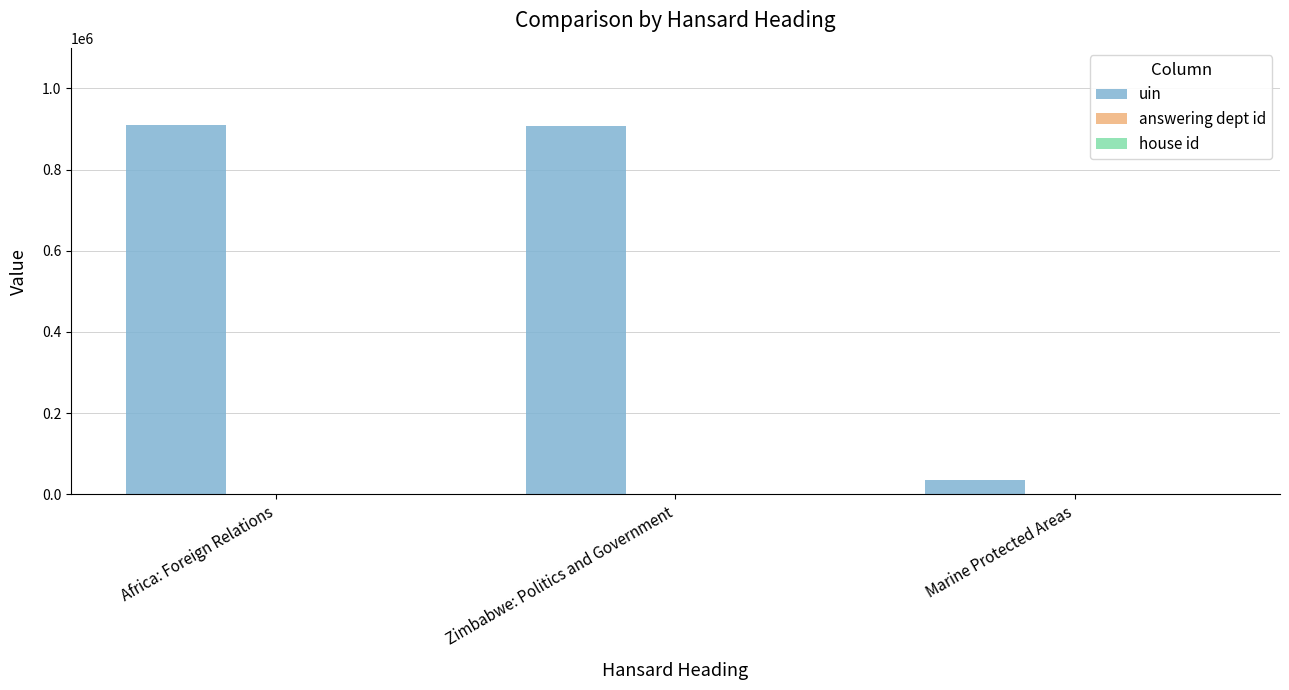

Which series changed the most between Zimbabwe: Politics and Government and Marine Protected Areas?

uin